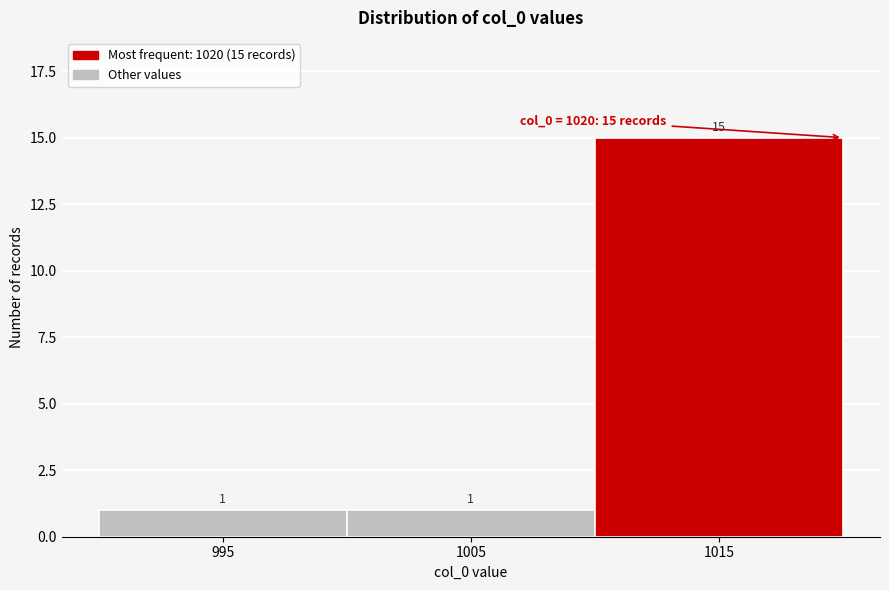

Reading left to right, transcribe all the data shown in this chart.

1	1	15